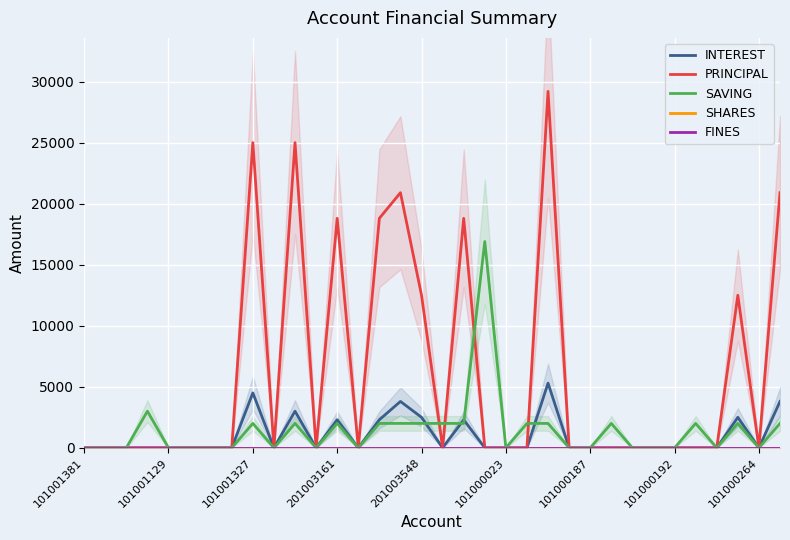

Reading left to right, transcribe all the data shown in this chart.

INTEREST: 0	0	0	0	0	0	0	0	4500	0	3000	0	2300	0	2300	3800	2500	0	2300	0	0	0	5300	0	0	0	0	0	0	0	0	2500	0	3800
PRINCIPAL: 0	0	0	0	0	0	0	0	25000	0	25000	0	18800	0	18800	20900	12500	0	18800	0	0	0	29200	0	0	0	0	0	0	0	0	12500	0	20900
SAVING: 0	0	0	3000	0	0	0	0	2000	0	2000	0	2000	0	2000	2000	2000	2000	2000	16900	0	2000	2000	0	0	2000	0	0	0	2000	0	2000	0	2000
SHARES: 0	0	0	0	0	0	0	0	0	0	0	0	0	0	0	0	0	0	0	0	0	0	0	0	0	0	0	0	0	0	0	0	0	0
FINES: 0	0	0	0	0	0	0	0	0	0	0	0	0	0	0	0	0	0	0	0	0	0	0	0	0	0	0	0	0	0	0	0	0	0